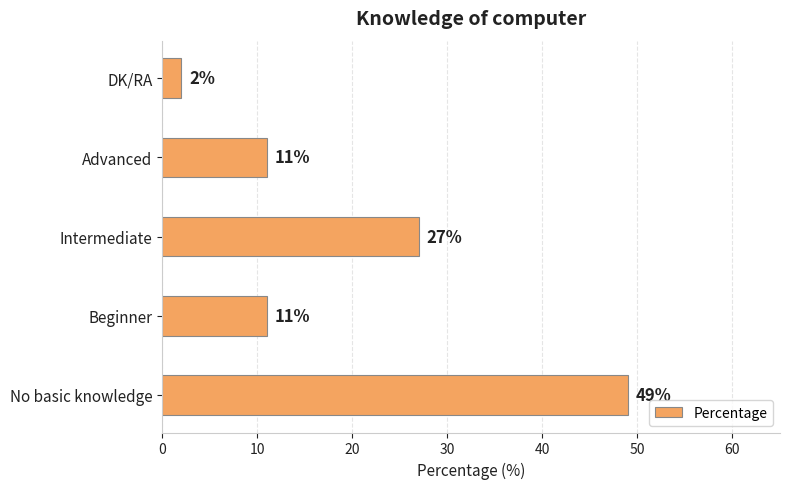

True or false: the data shows 27 at Intermediate.

True